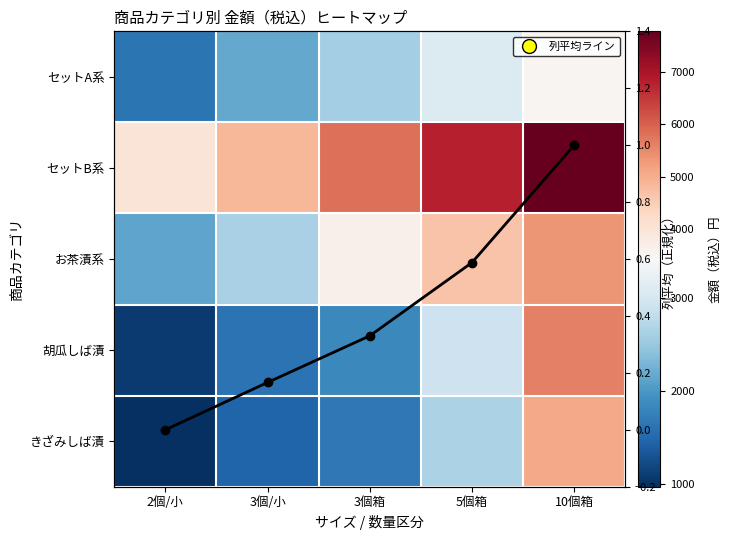

Is it true that お茶漬系 equals 2624.0 at 3個/小?

True